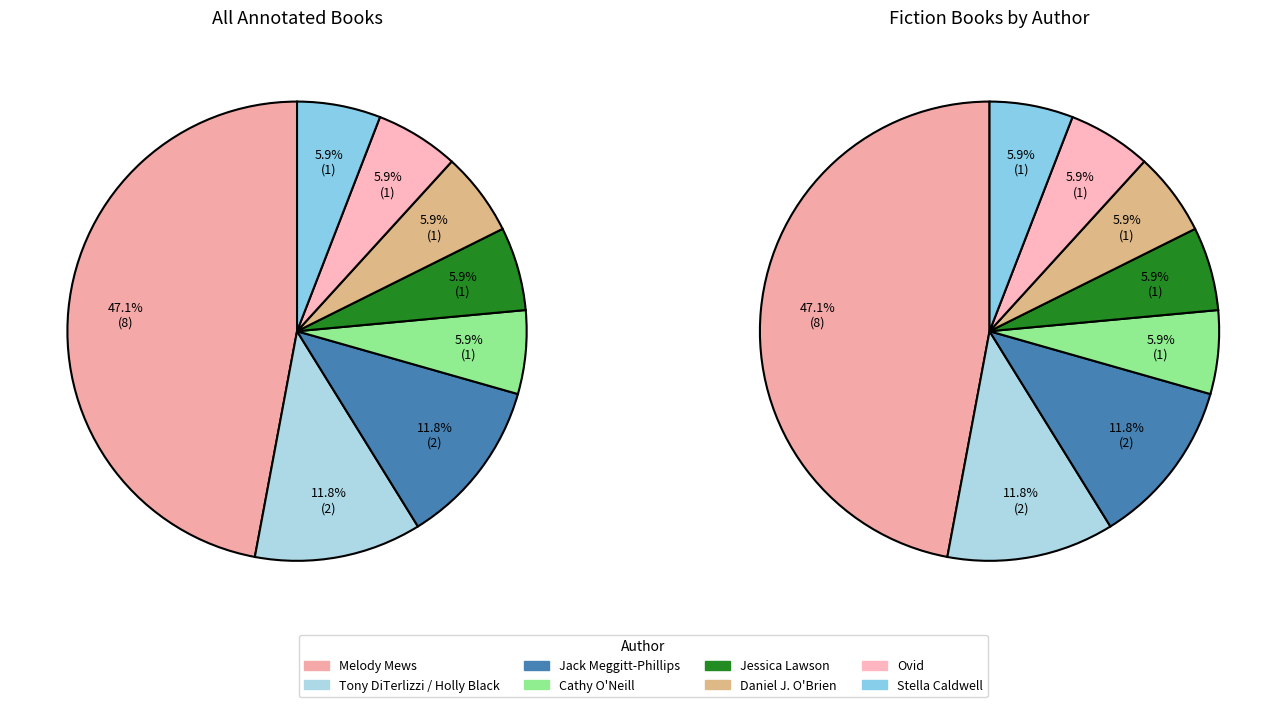

Does Stella Caldwell account for over 50% of the chart?

No